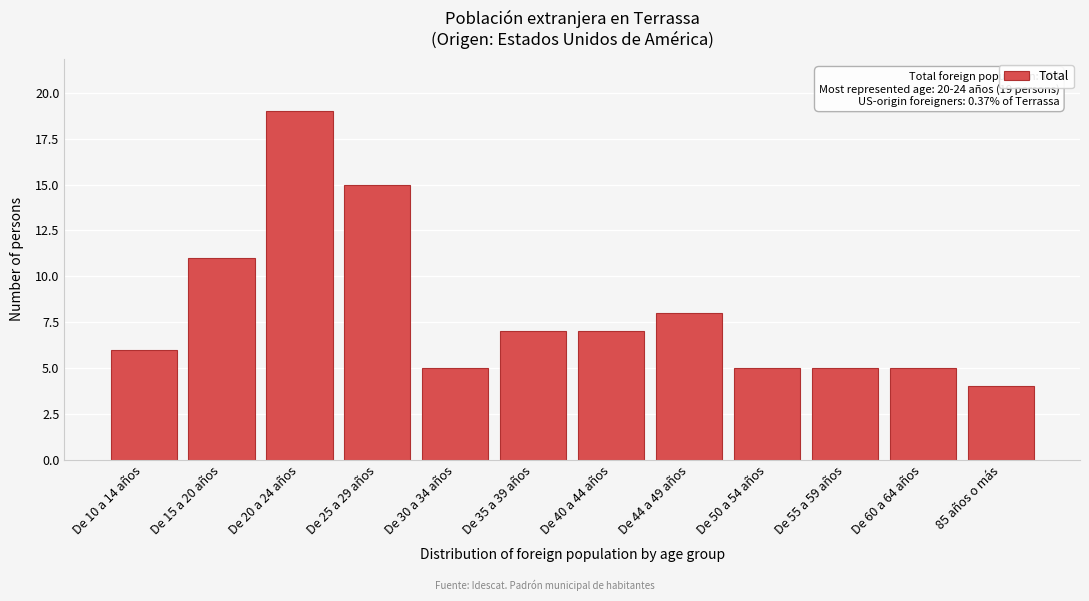

Reading left to right, extract all data points from this chart.

De 10 a 14 años=6	De 15 a 20 años=11	De 20 a 24 años=19	De 25 a 29 años=15	De 30 a 34 años=5	De 35 a 39 años=7	De 40 a 44 años=7	De 44 a 49 años=8	De 50 a 54 años=5	De 55 a 59 años=5	De 60 a 64 años=5	85 años o más=4